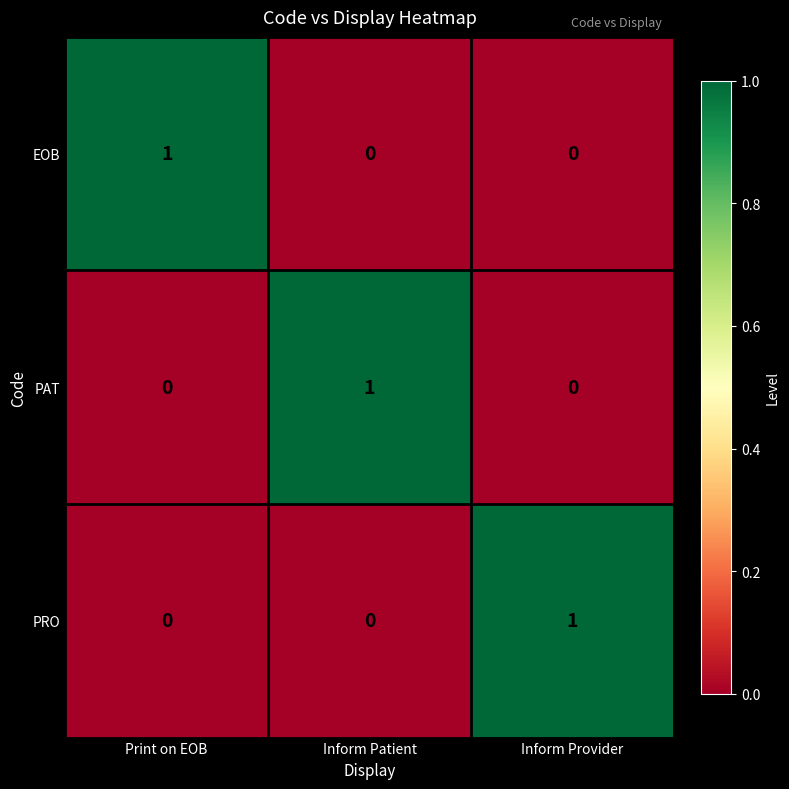

How many PRO values are between 0 and 1?

3